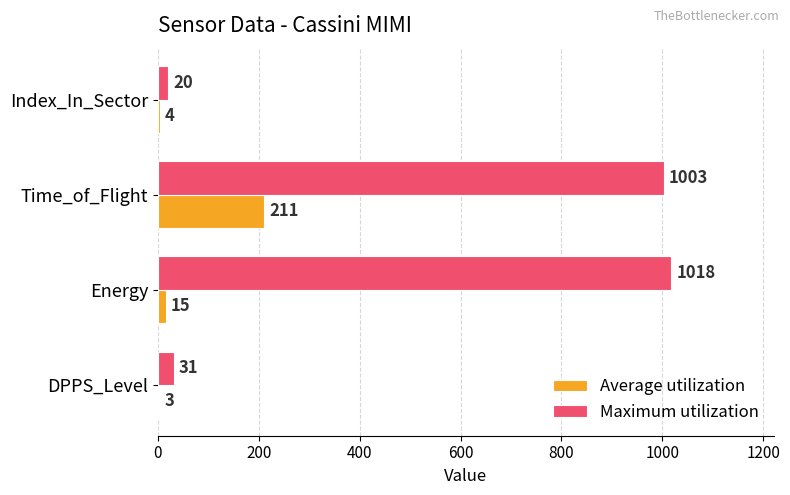

Is it true that Maximum utilization equals 31 at DPPS_Level?

True